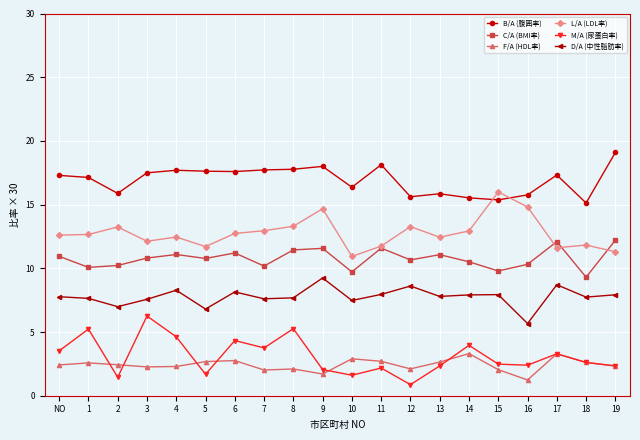

True or false: C/A (BMI率) has a value of 10.1 at 1.

True